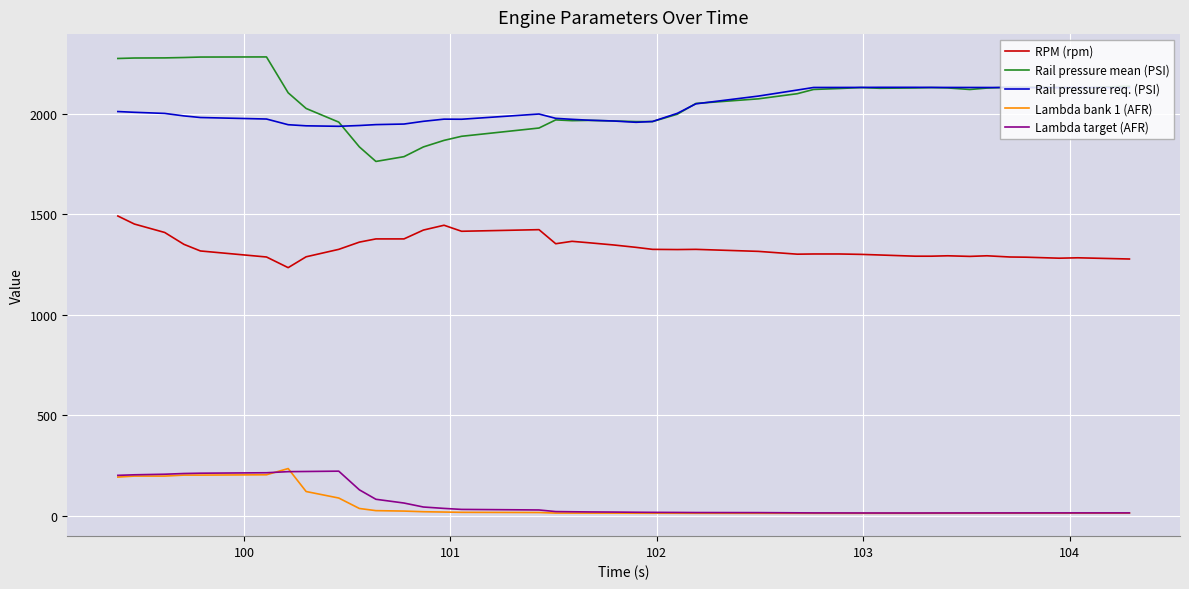

What is the maximum value for Lambda target (AFR)?

222.2